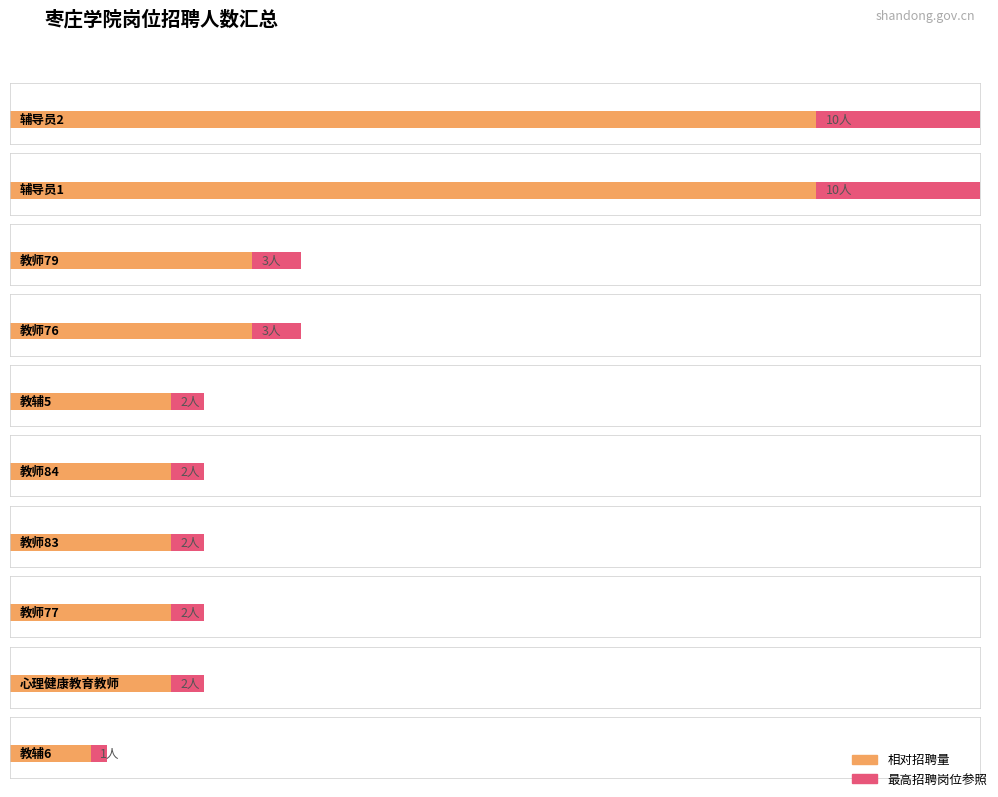

What is the difference between the maximum and minimum values?

9